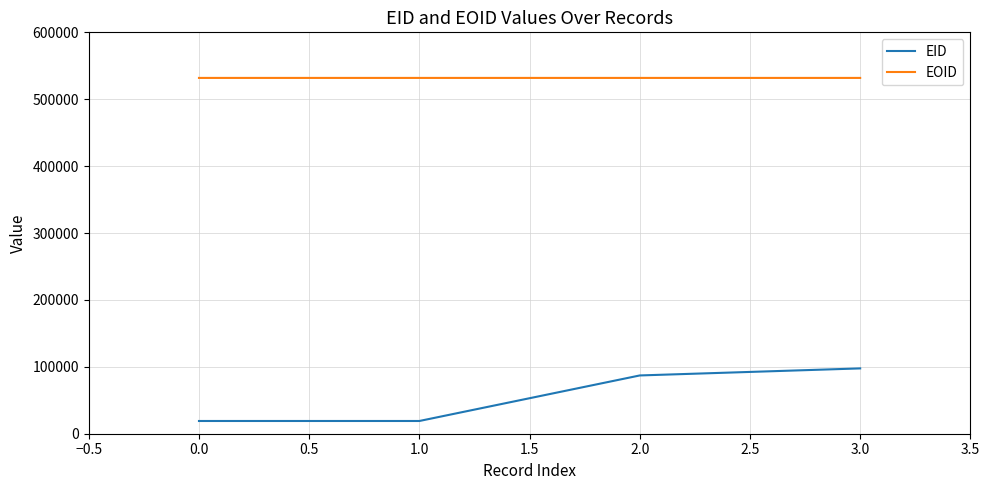

How many series are shown in this chart?

2